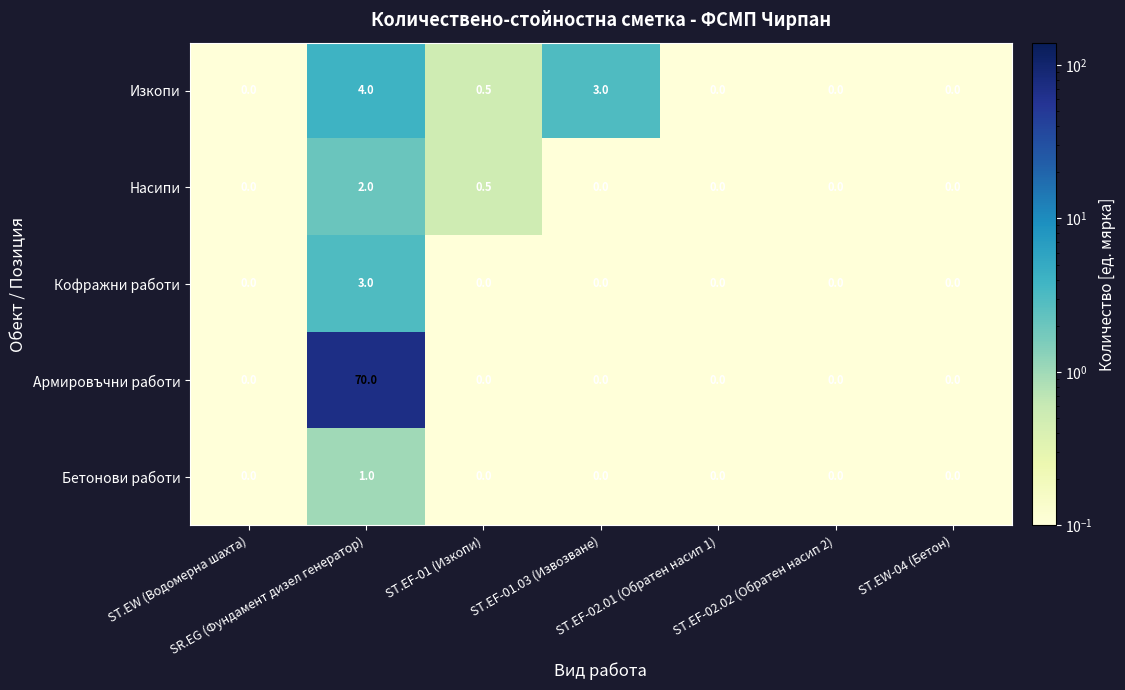

Rank the series by their maximum value, from lowest to highest.

Бетонови работи, Насипи, Кофражни работи, Изкопи, Армировъчни работи